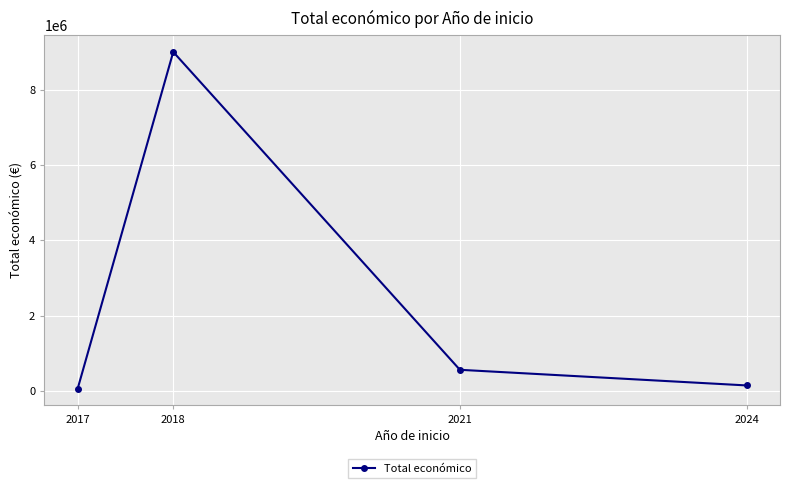

What is the difference between the values at 2017 and 2024?

83705